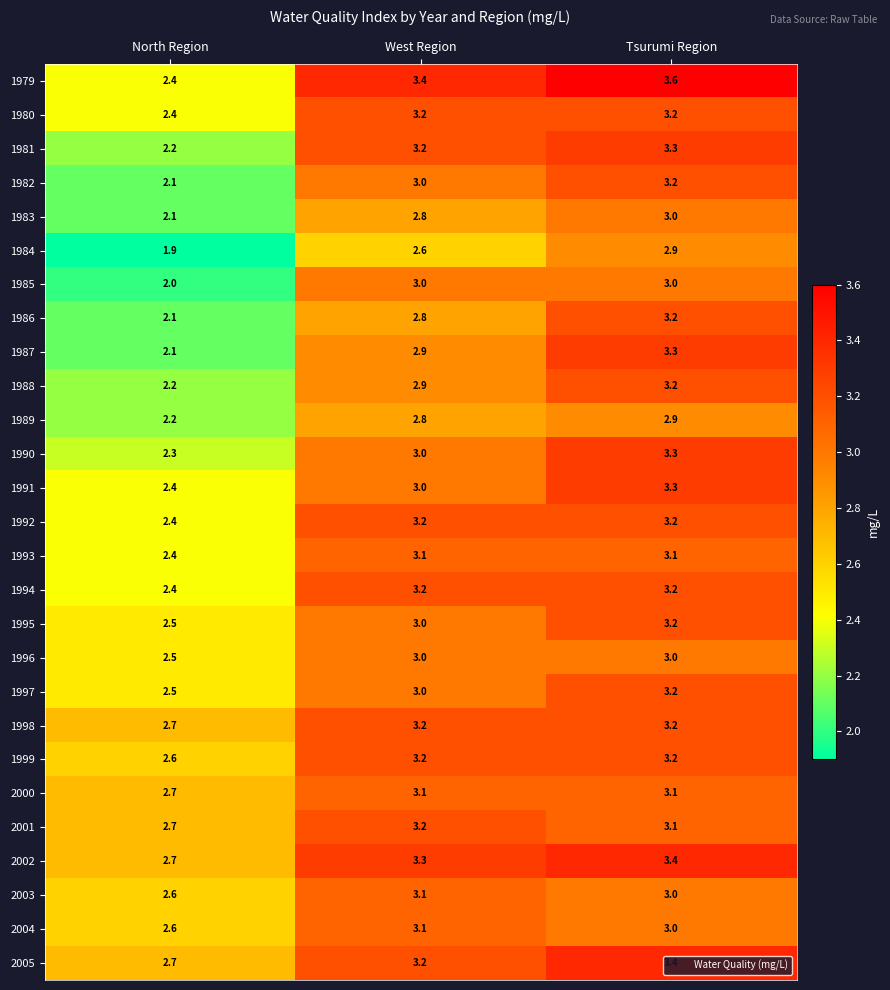

What is the total value across all series at West Region?

82.5